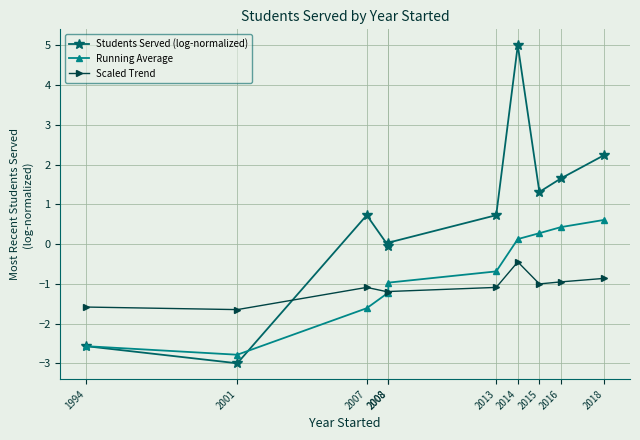

At which label is Scaled Trend closest to -1?

2015